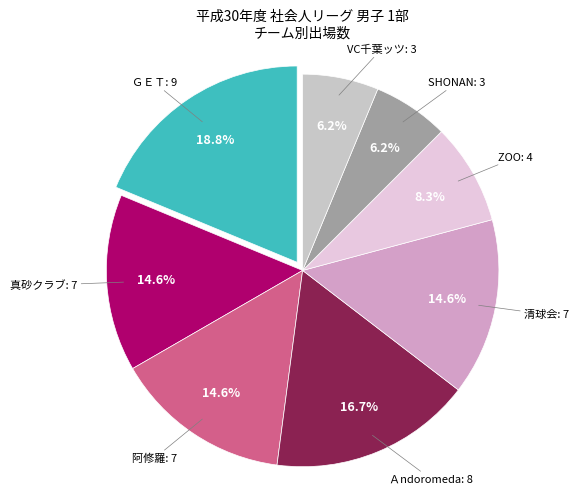

Count the number of slices in the pie.

8